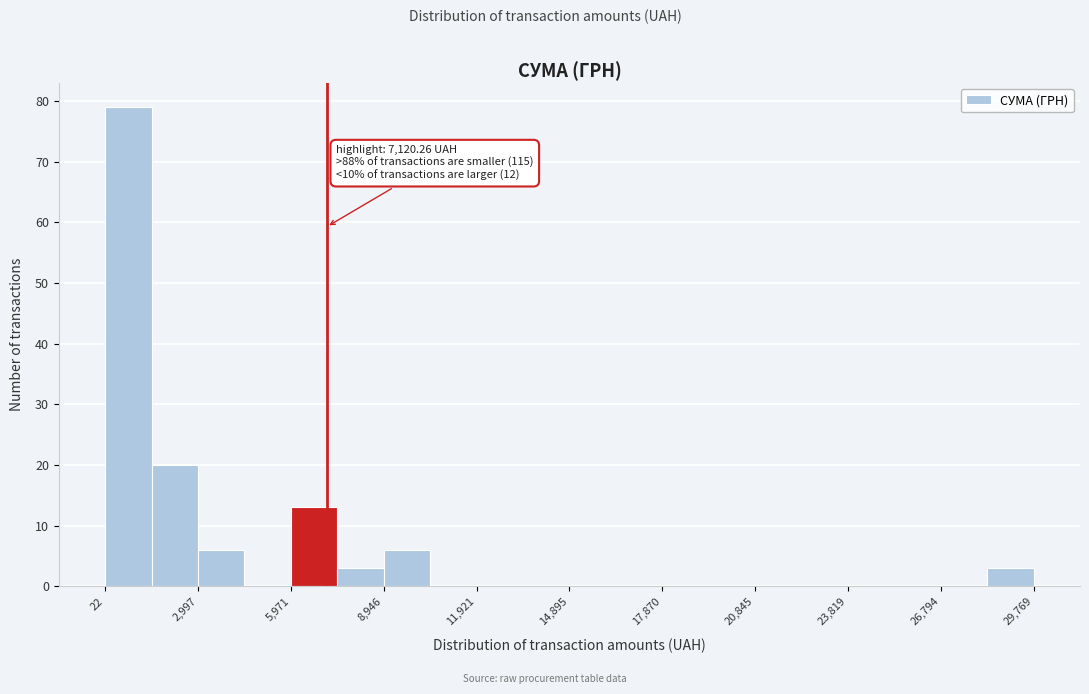

Around what value on the x-axis is the tallest bar? Give the approximate position of its centre, as read against the axis.

1000